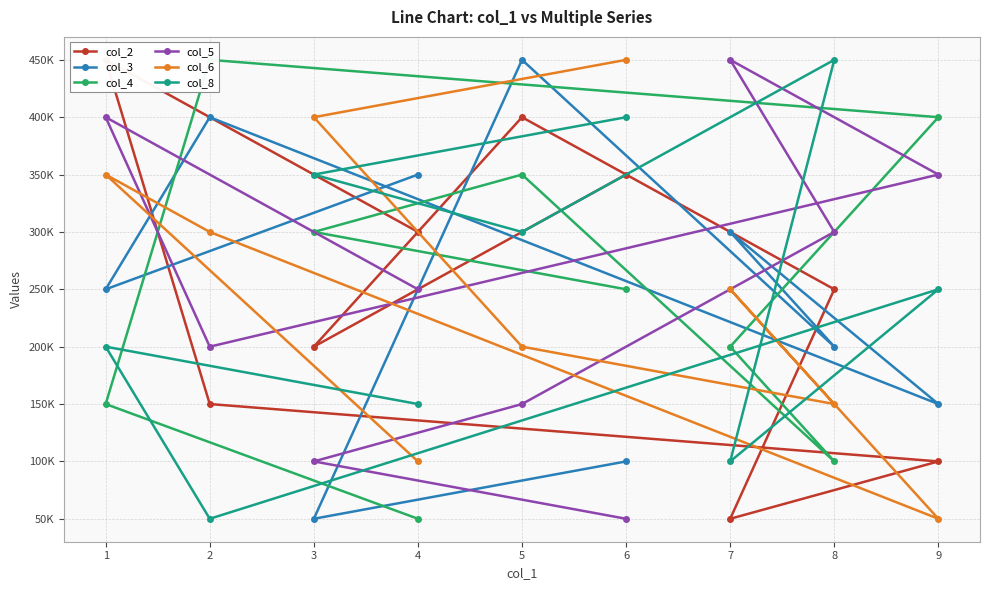

What is the smallest value displayed?

50000